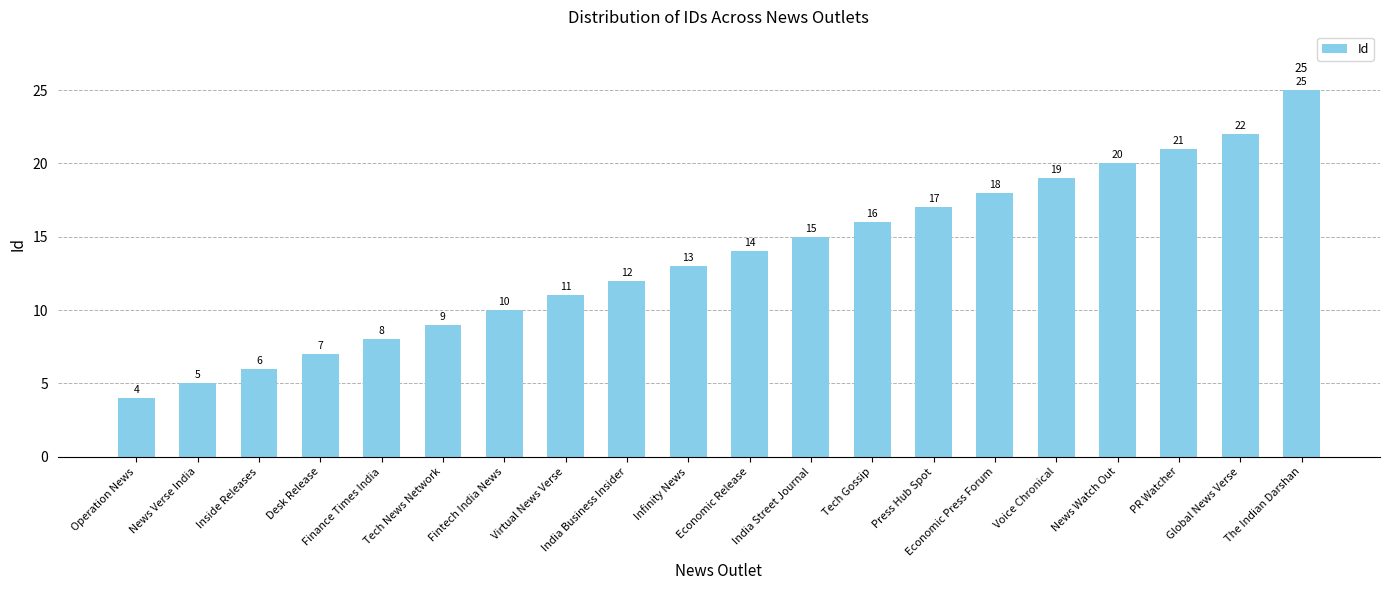

Count the number of categories in the chart.

20